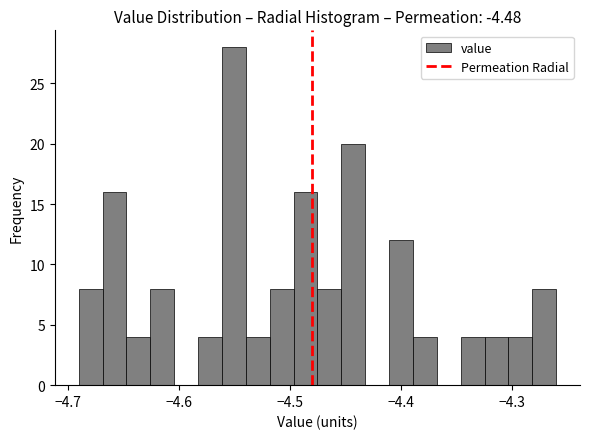

Around what value on the x-axis is the tallest bar? Give the approximate position of its centre, as read against the axis.

-4.55